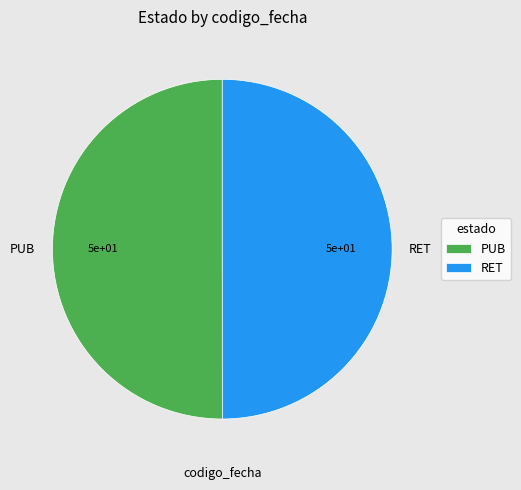

Approximately how many times larger is the value at PUB compared to RET?

1.0